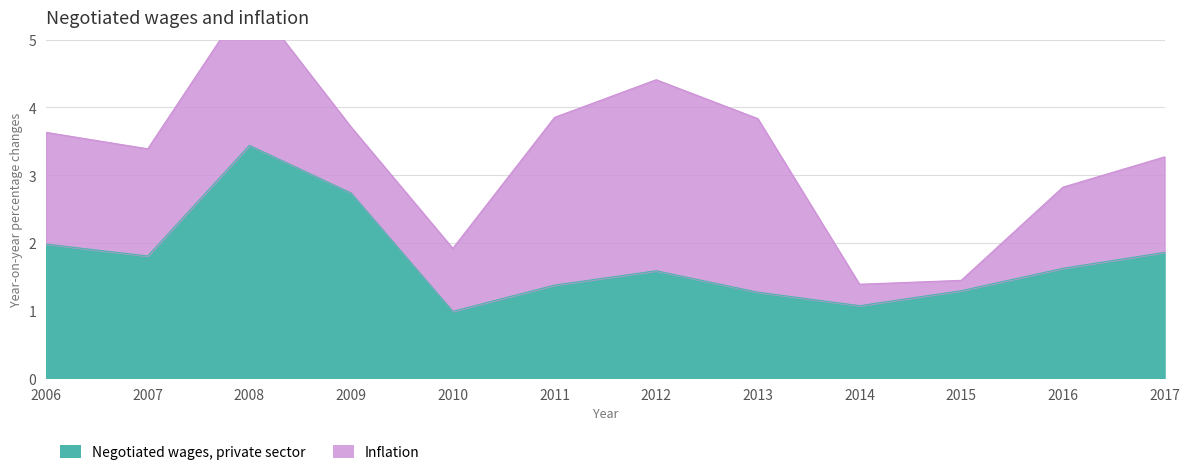

List the labels in order of value, smallest first.

2010, 2014, 2013, 2015, 2011, 2012, 2016, 2007, 2017, 2006, 2009, 2008